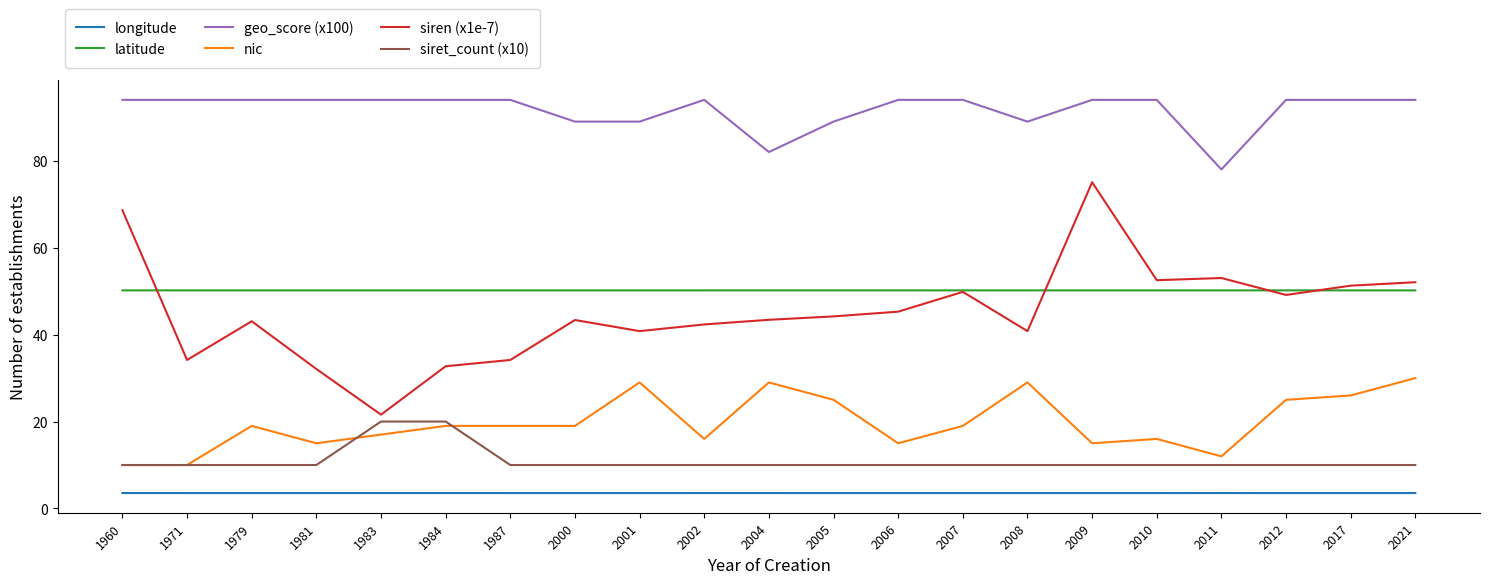

True or false: nic and longitude intersect in this chart.

False